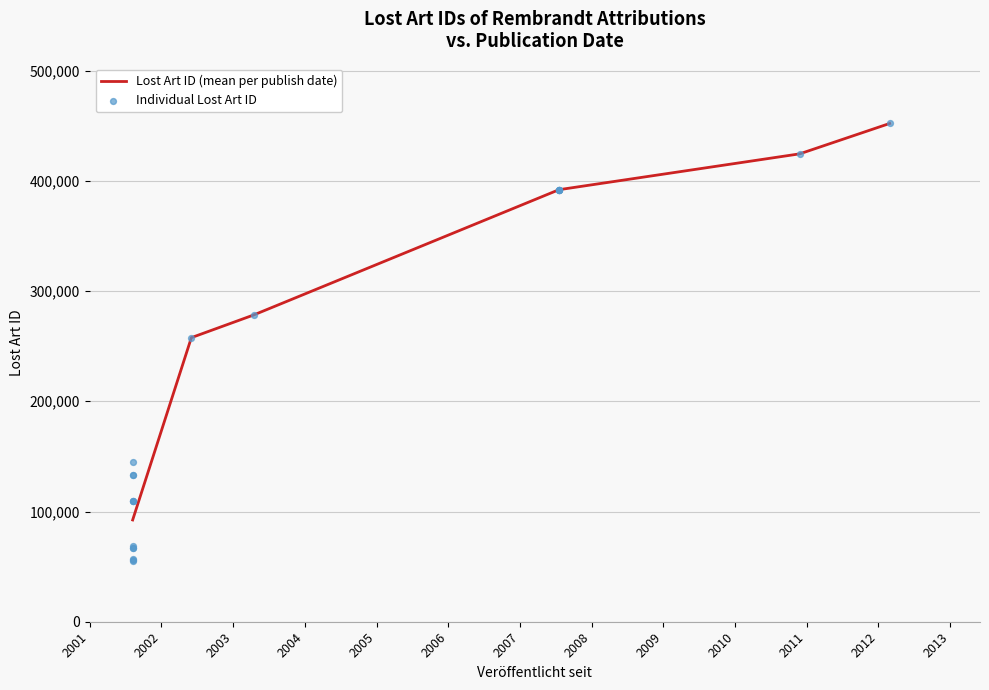

Between 2007-07-19 and 2001-08-08, which is larger?

2007-07-19